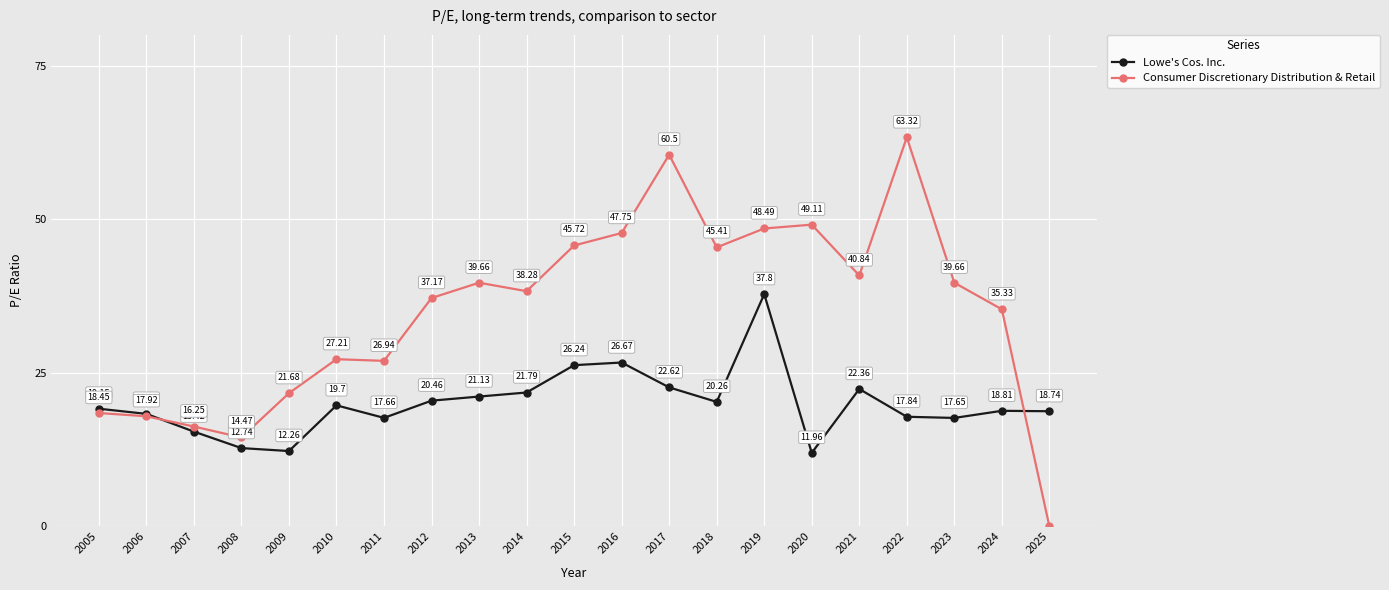

Where does the Lowe's Cos. Inc. series first go above 19?

2005